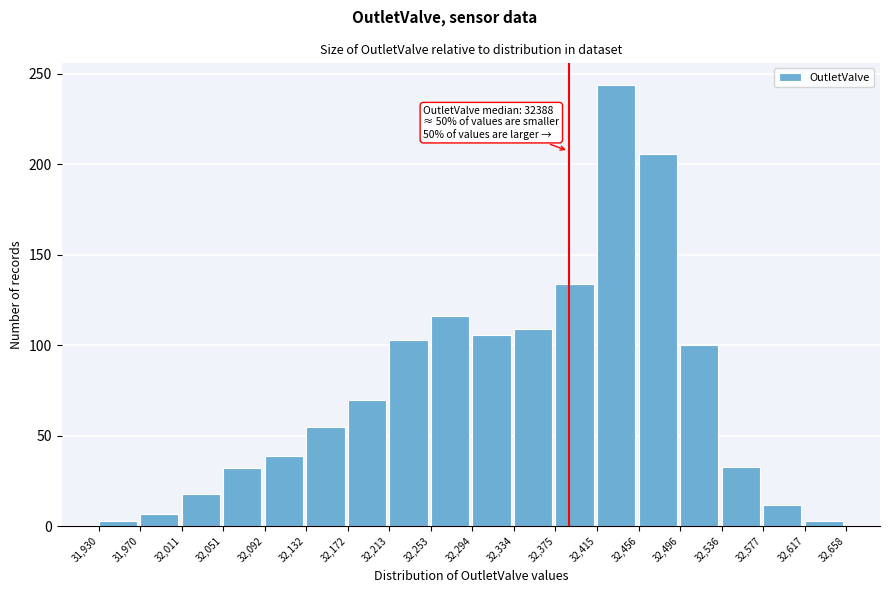

Over which range of the x-axis is the bar tallest?

32,415 to 32,456